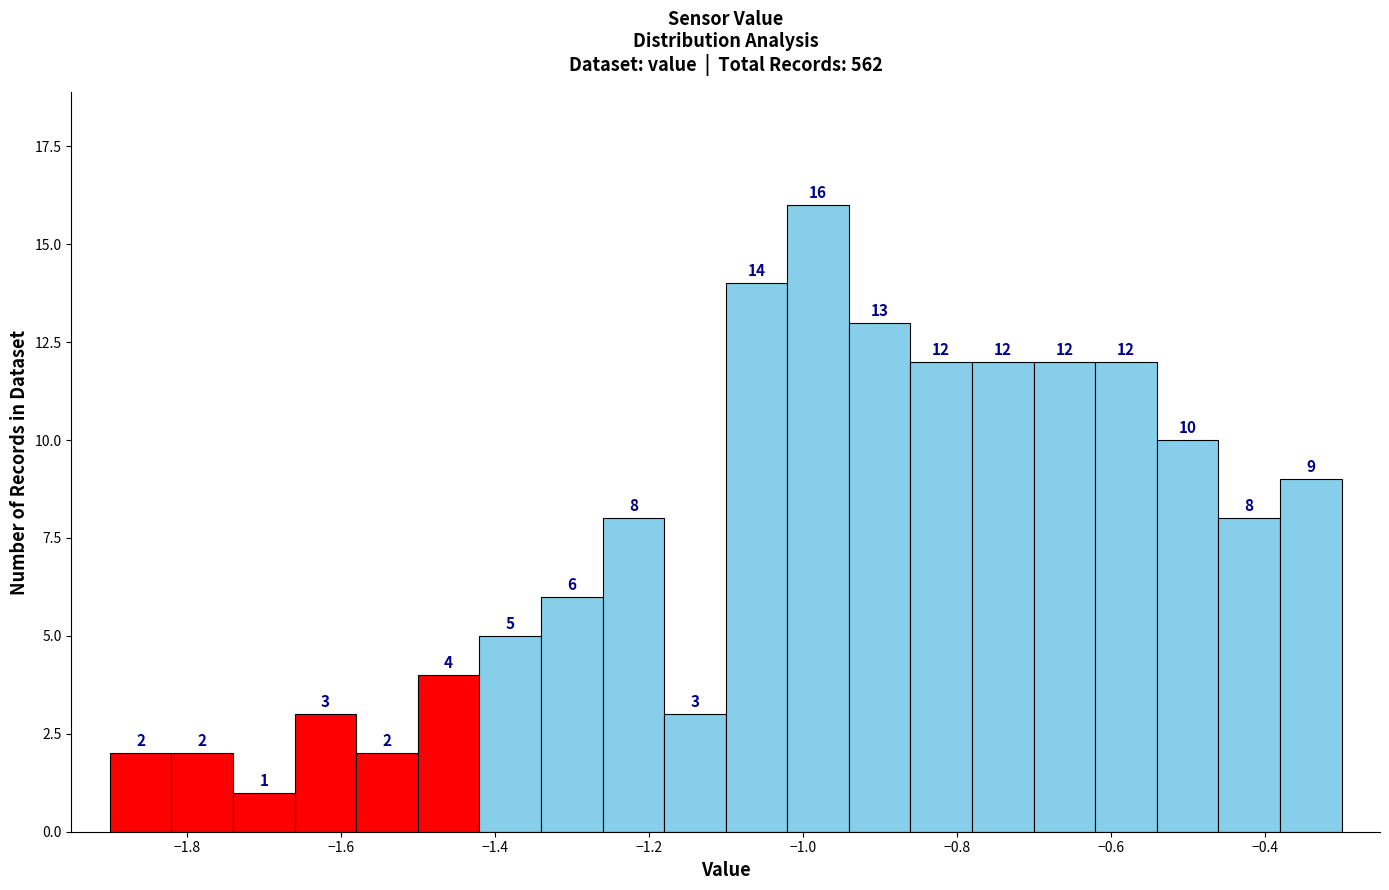

Reading left to right, list every bar in this chart as the range it spans on the x-axis followed by its height.

-1.90 to -1.82: 2
-1.82 to -1.74: 2
-1.74 to -1.66: 1
-1.66 to -1.58: 3
-1.58 to -1.50: 2
-1.50 to -1.42: 4
-1.42 to -1.34: 5
-1.34 to -1.26: 6
-1.26 to -1.18: 8
-1.18 to -1.10: 3
-1.10 to -1.02: 14
-1.02 to -0.94: 16
-0.94 to -0.86: 13
-0.86 to -0.78: 12
-0.78 to -0.70: 12
-0.70 to -0.62: 12
-0.62 to -0.54: 12
-0.54 to -0.46: 10
-0.46 to -0.38: 8
-0.38 to -0.30: 9